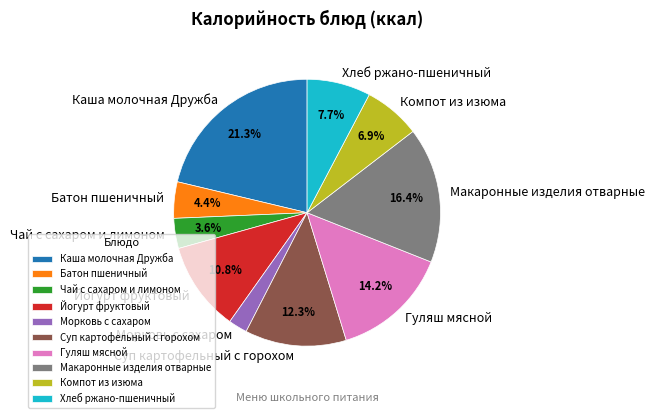

The Макаронные изделия отварные slice represents 22% of the pie. True or false?

False